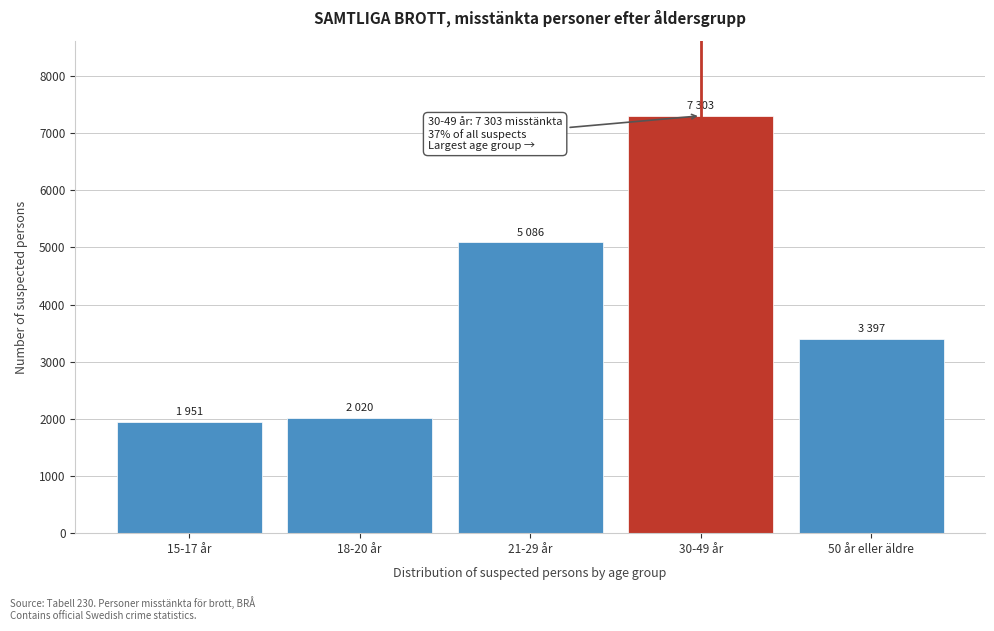

Reading right to left, what are all the values shown in this chart?

3397	7303	5086	2020	1951